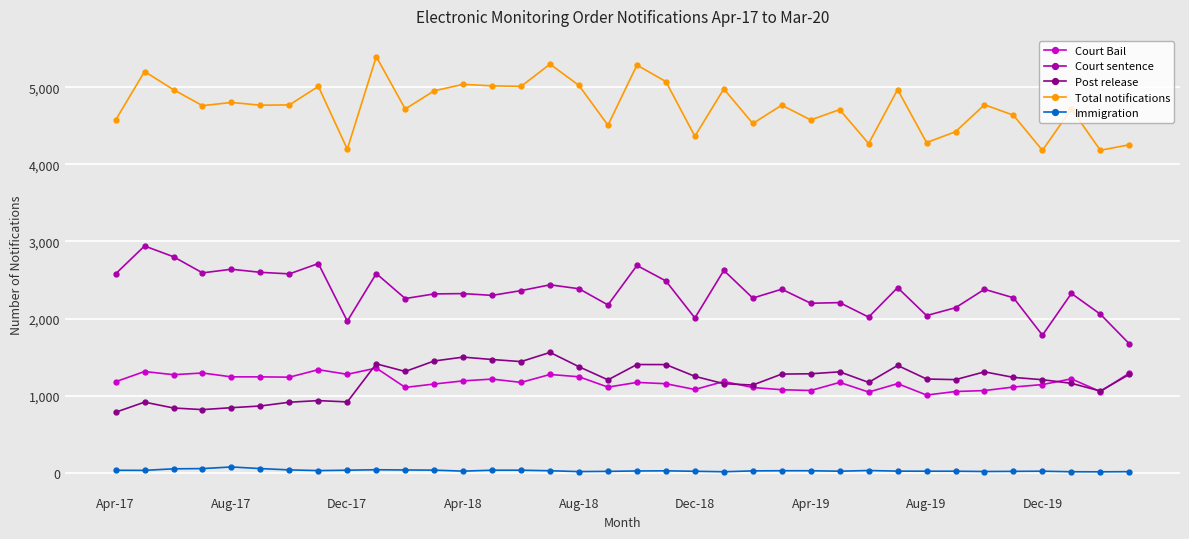

What is the maximum value for Court Bail?

1357